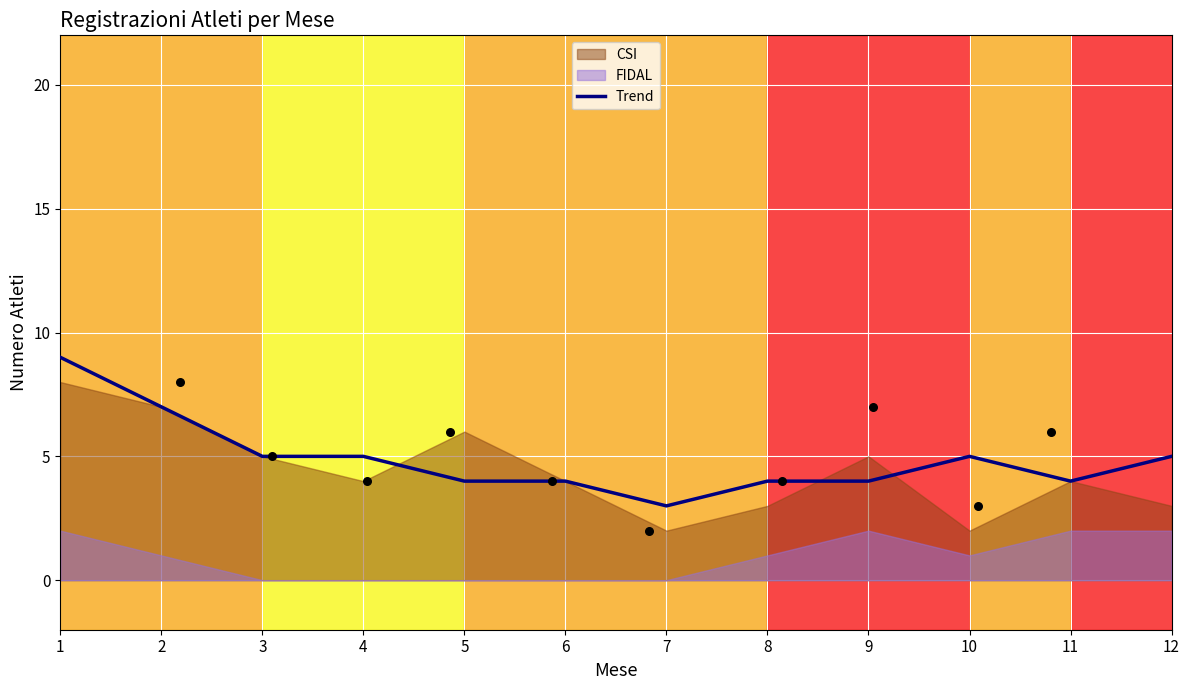

What is the change in value from 6 to 12?

+1